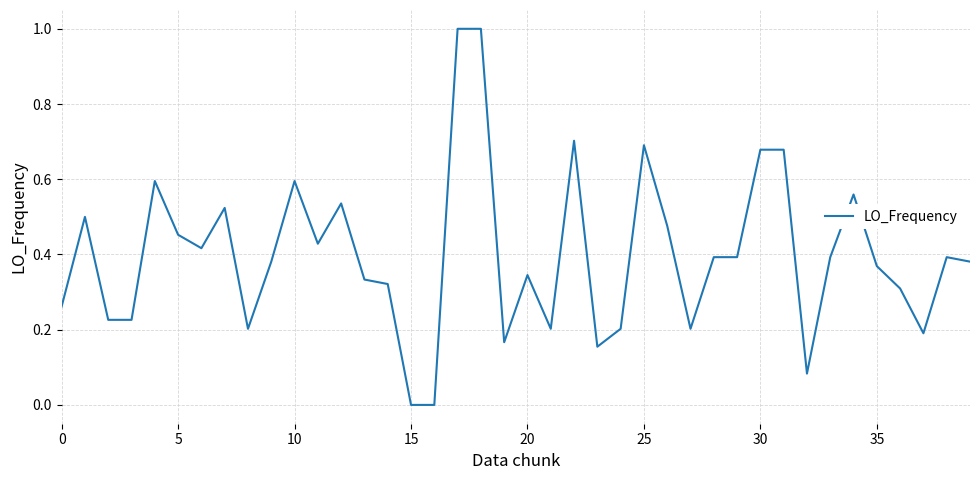

What is the difference between the maximum and minimum values?

1.0